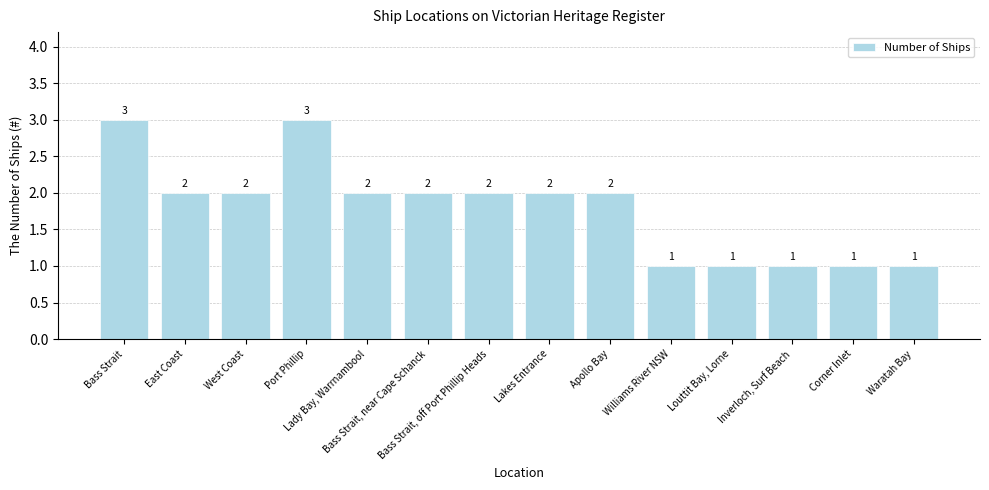

True or false: the data shows 0 at Waratah Bay.

False